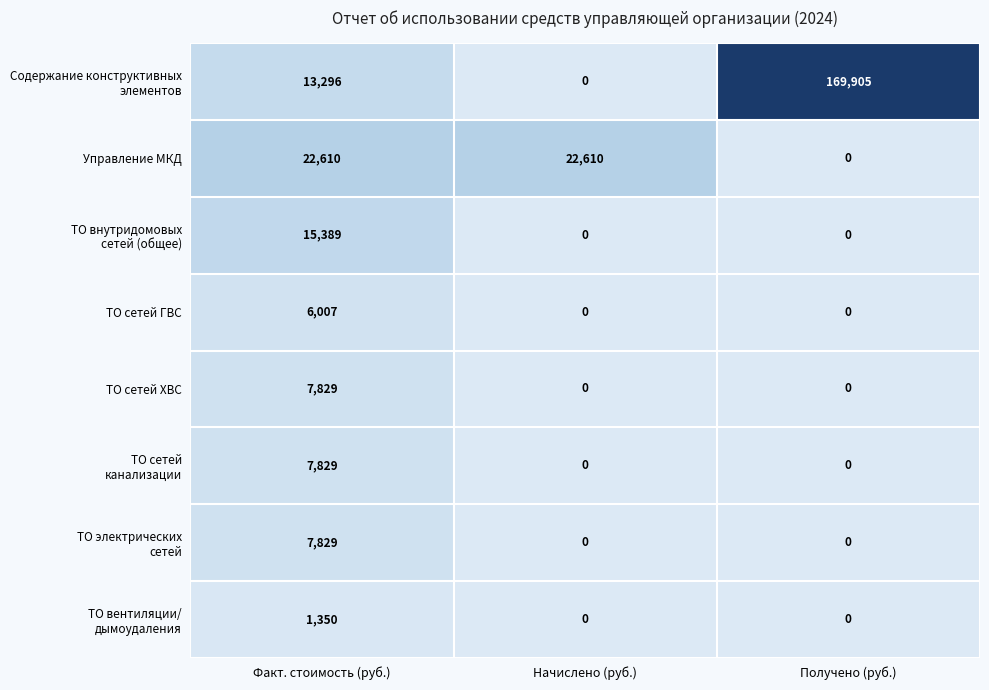

At which category is the sum across all series the highest?

Получено (руб.)